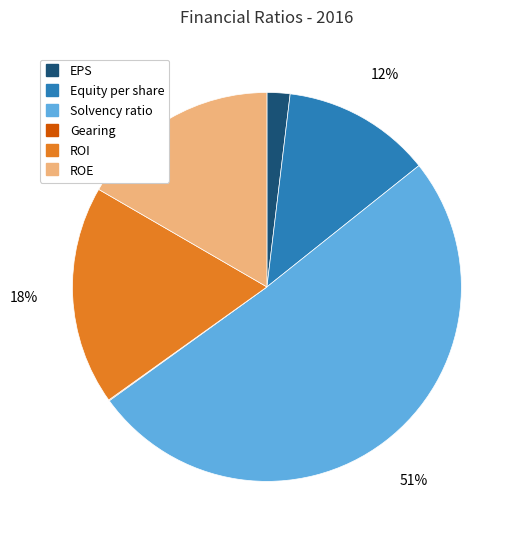

Is there a majority slice in this chart?

Yes